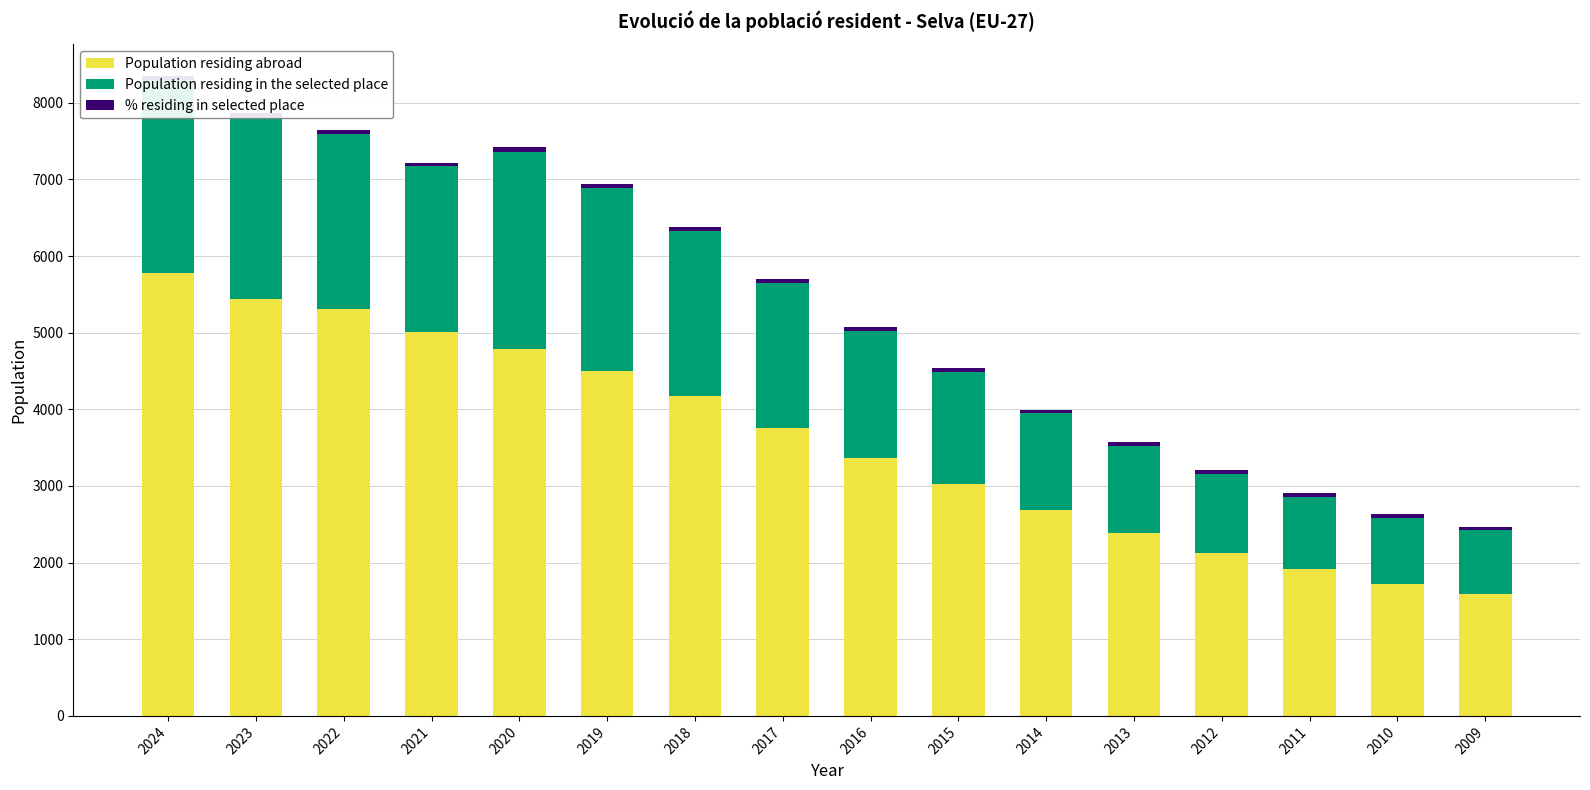

What is the sum of the Population residing abroad values at 2015 and 2023?

8471